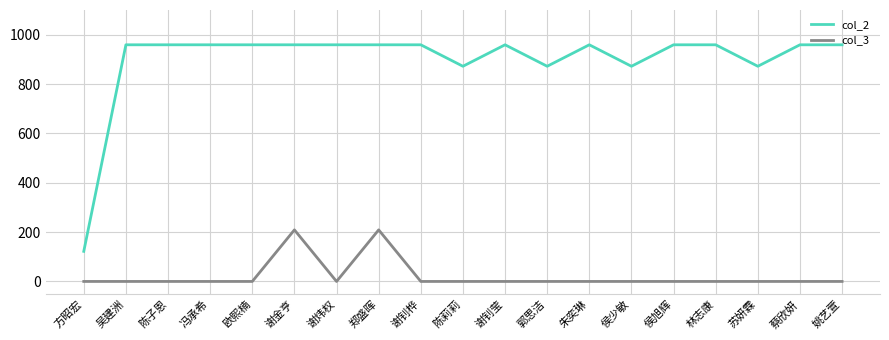

List the series in order of their overall mean, highest first.

col_2, col_3